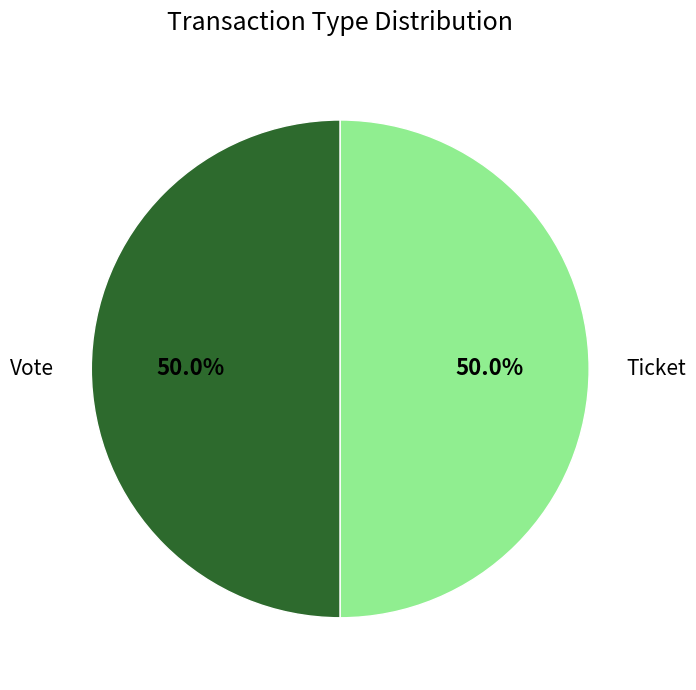

What portion of the pie excludes Ticket?

50.0%